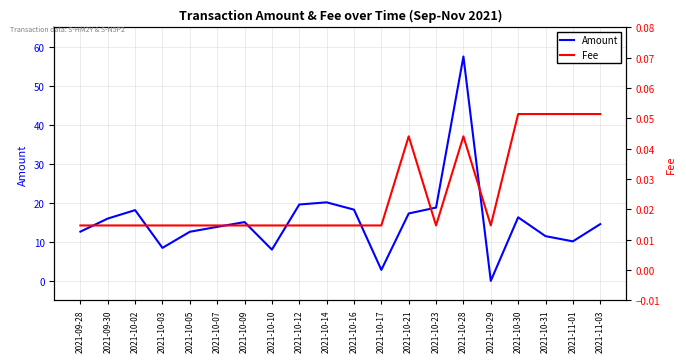

What is the label of the 19th point from the right?

2021-09-30